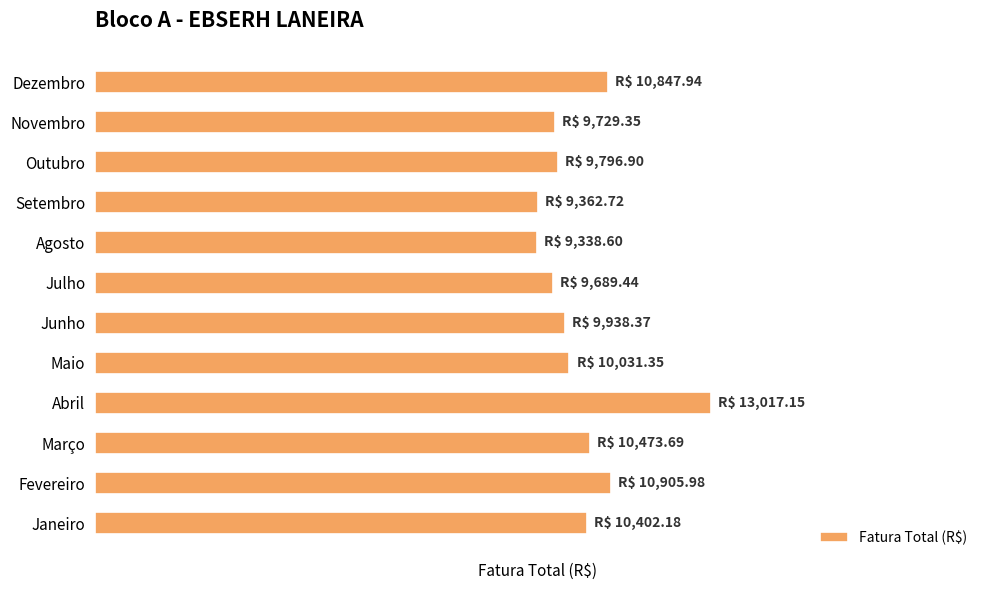

Does the chart contain any negative values?

No